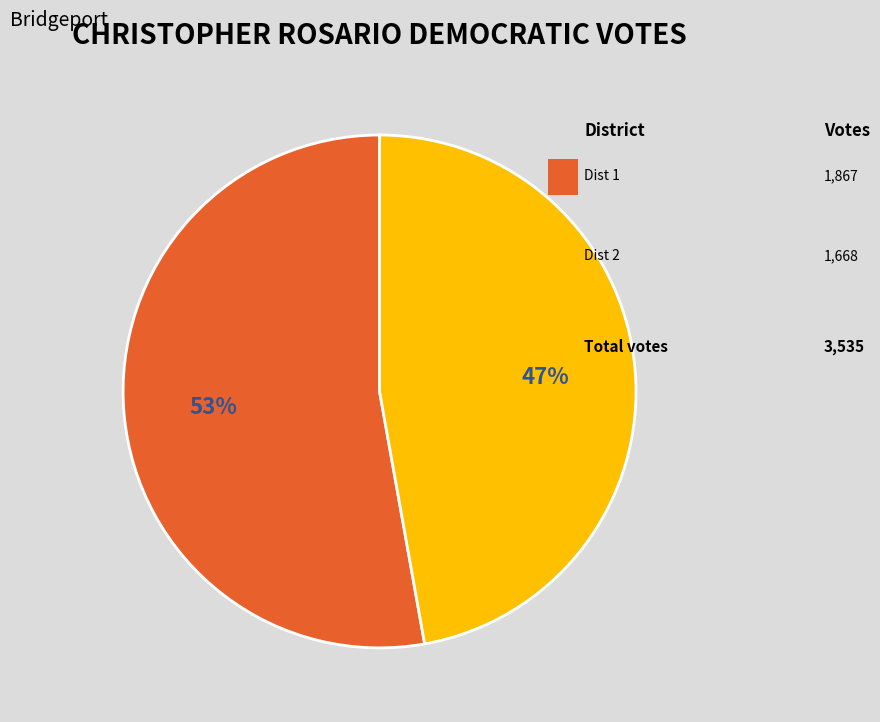

To the nearest percent, what is the average slice percentage?

50%